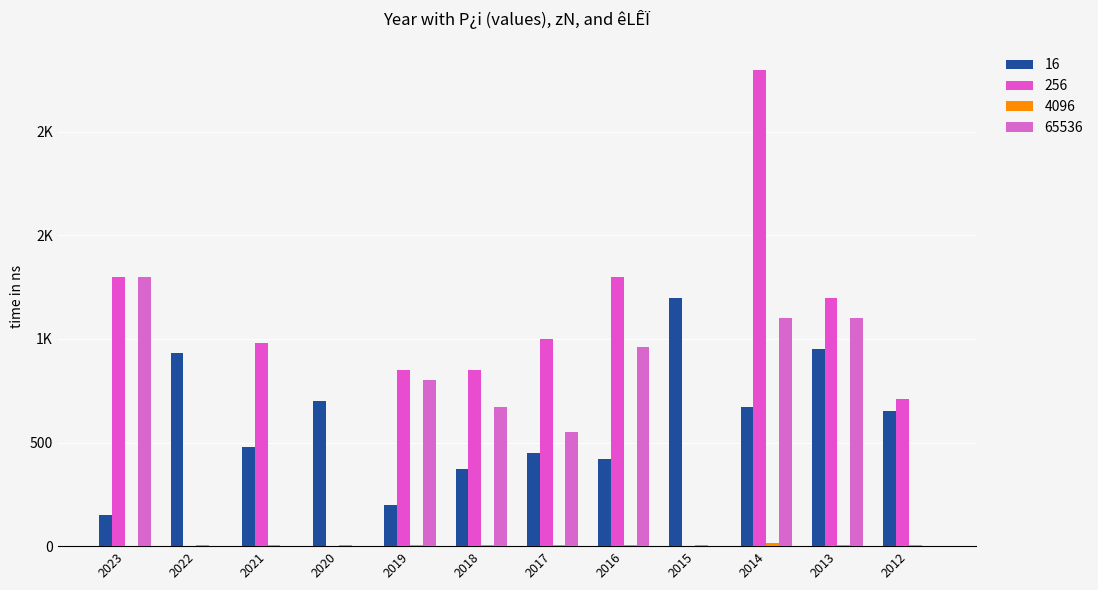

Does the chart contain stacked bars?

No